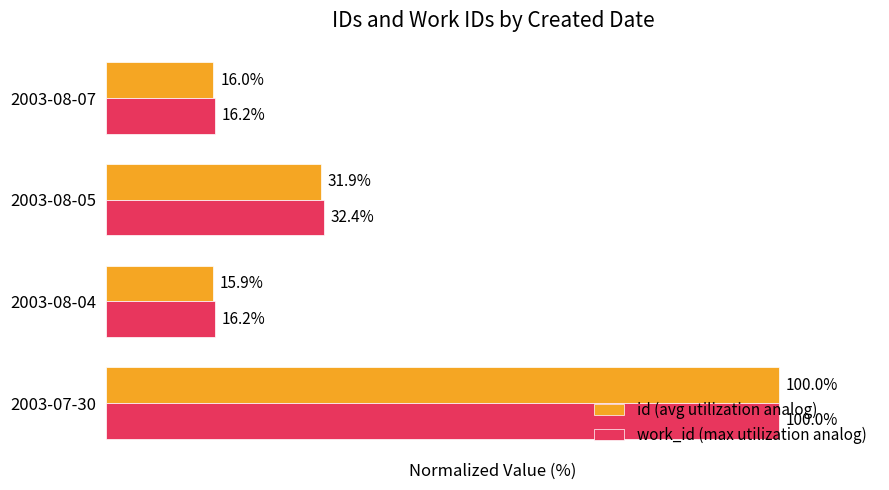

At 2003-08-07, list the series in order from smallest to largest.

id (avg utilization analog), work_id (max utilization analog)